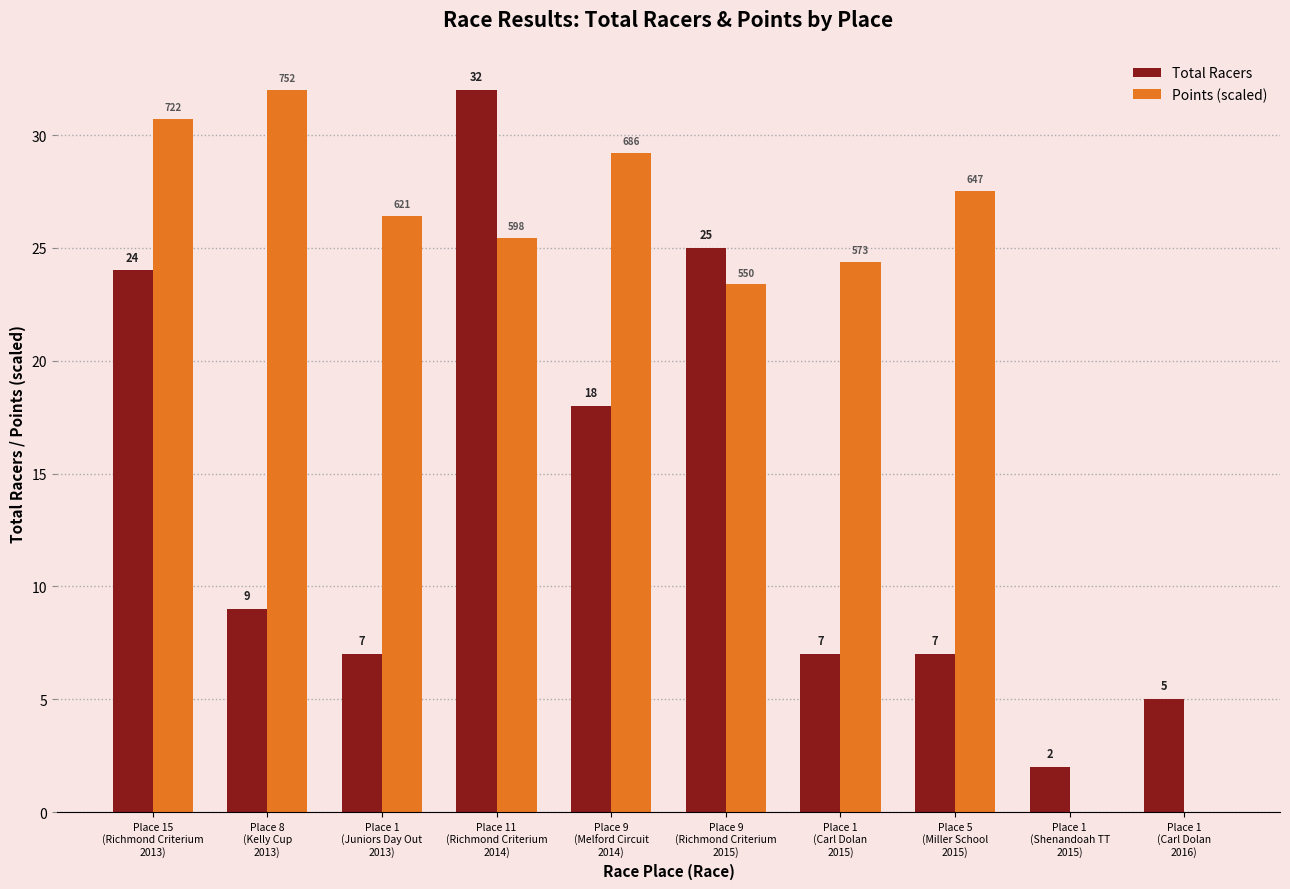

What is the greatest value displayed?

32.0